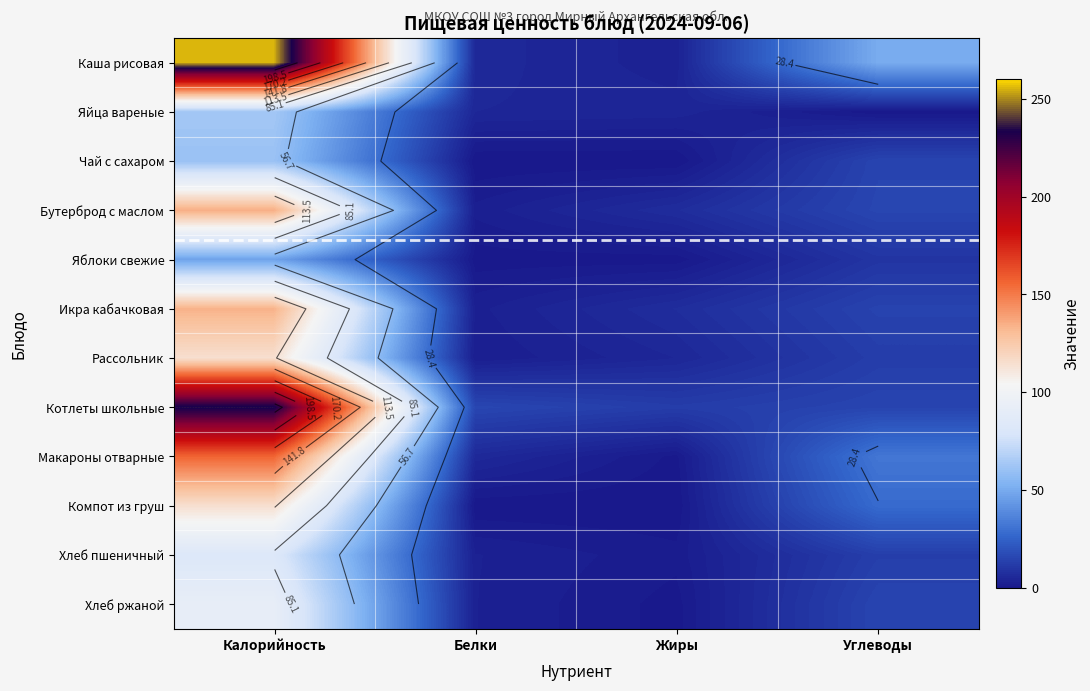

At which label does Каша рисовая first exceed 50?

Калорийность